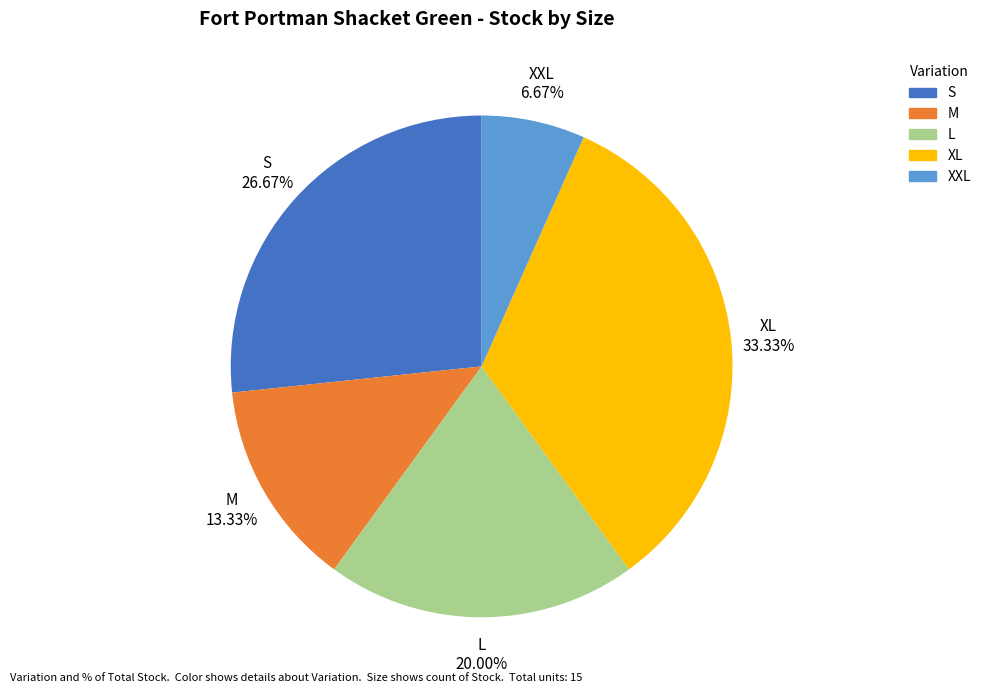

Does any single category account for the majority?

No